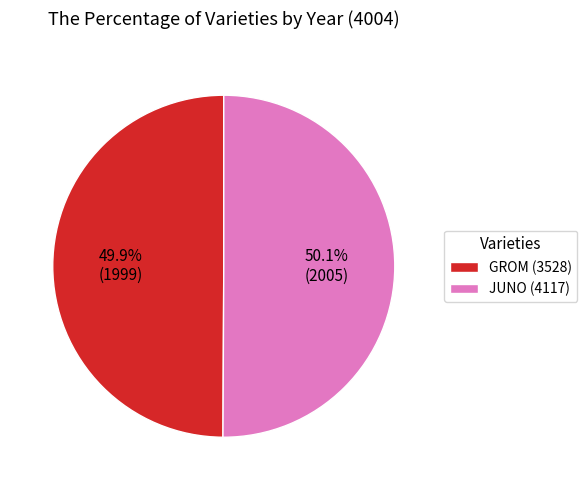

Does any single category account for the majority?

Yes